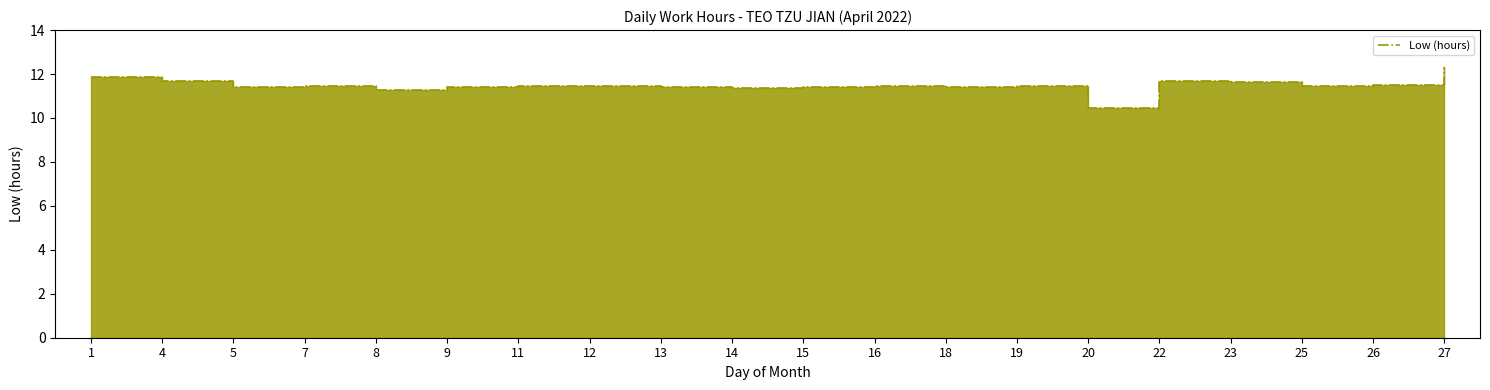

How many data points does each series have?

20